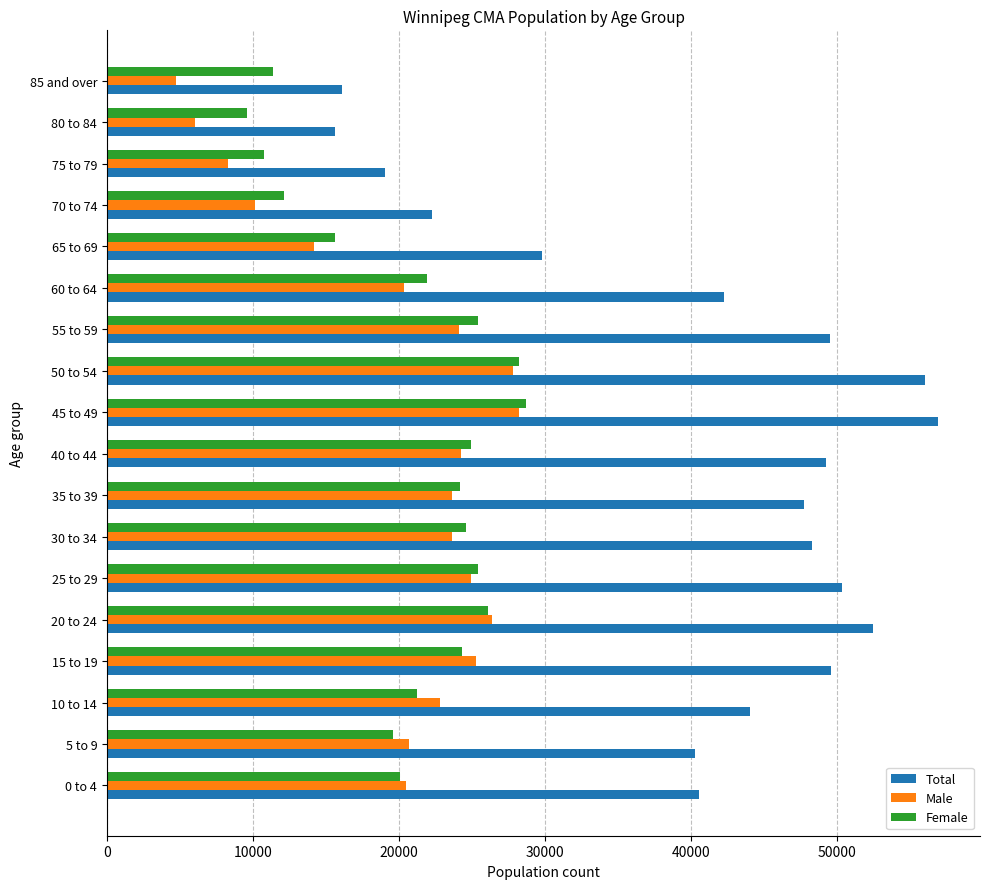

Where is Female nearest to the value 19137?

5 to 9